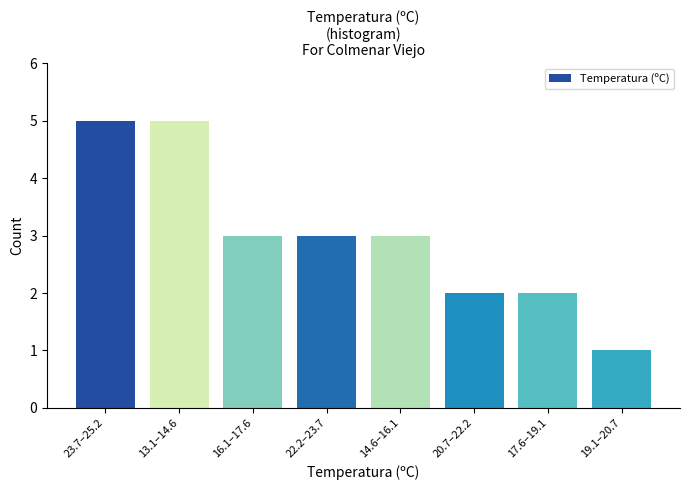

Reading right to left, what are all the values shown in this chart?

19.1–20.7=1	17.6–19.1=2	20.7–22.2=2	14.6–16.1=3	22.2–23.7=3	16.1–17.6=3	13.1–14.6=5	23.7–25.2=5